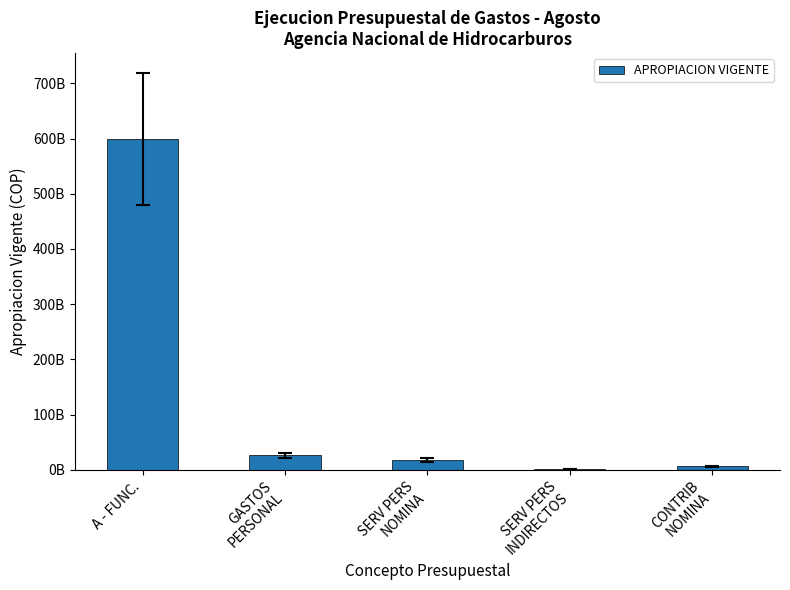

Reading right to left, extract all data points from this chart.

6001906000	1646504000	18498260000	26146670000	598742524000